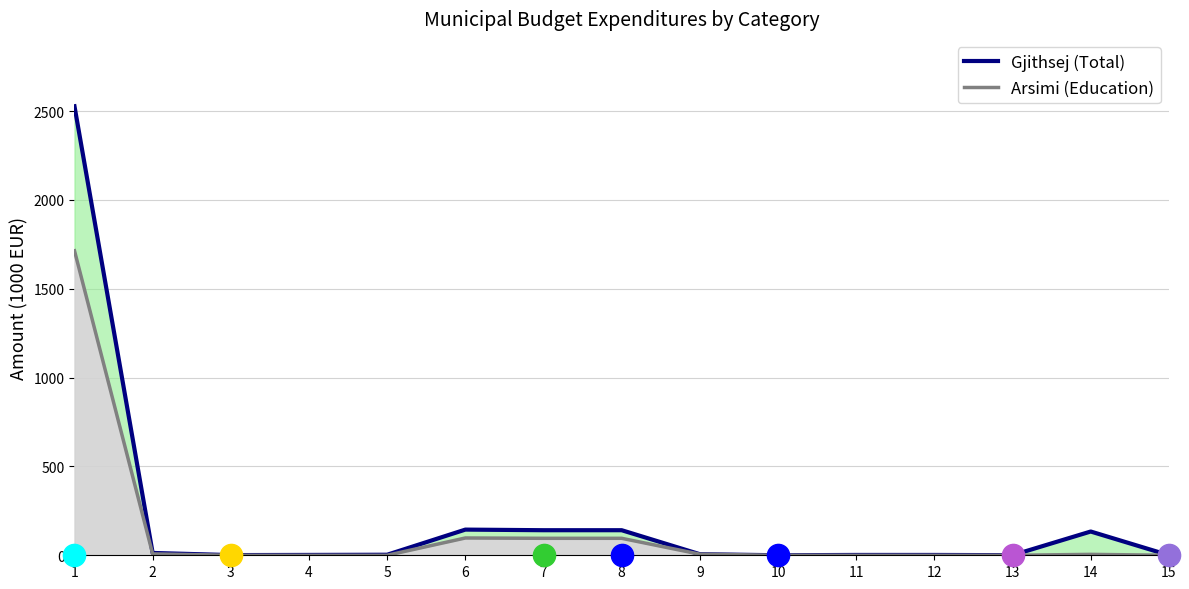

At which category is the sum across all series the highest?

1